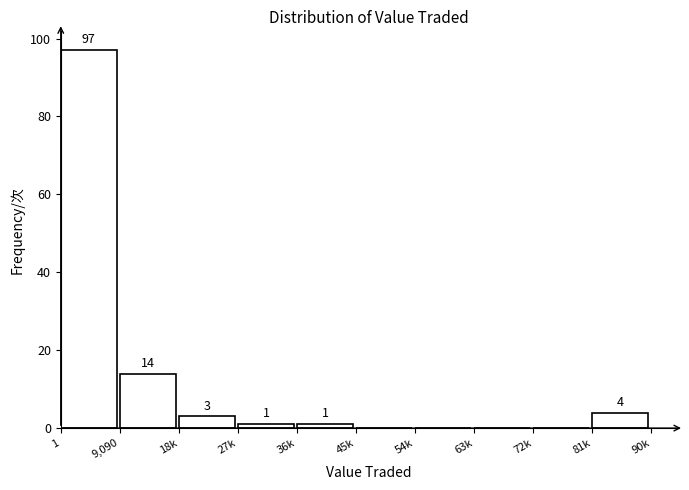

Reading right to left, list all the values displayed in this chart.

81k=4	72k=0	63k=0	54k=0	45k=0	36k=1	27k=1	18k=3	9,090=14	1=97